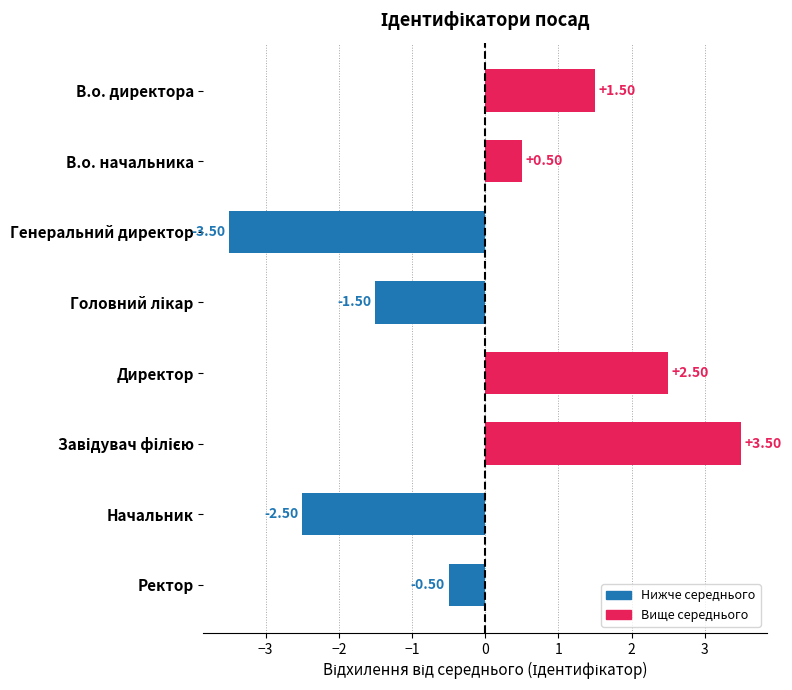

Which category has the lowest value across all series?

Генеральний директор